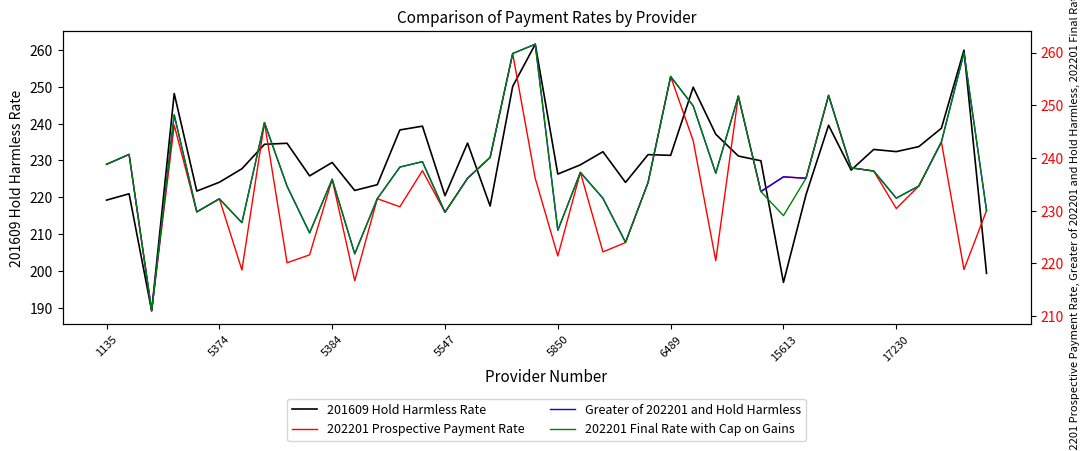

Where is 202201 Prospective Payment Rate nearest to the value 235?

36